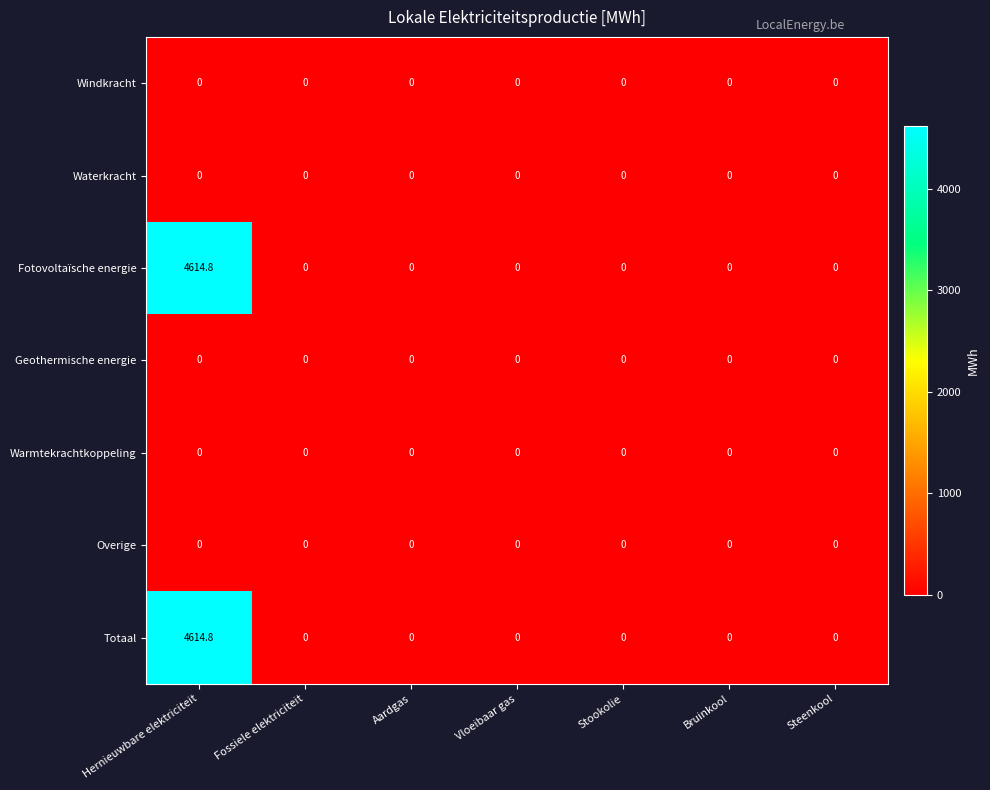

At which category is the sum across all series the highest?

Hernieuwbare elektriciteit